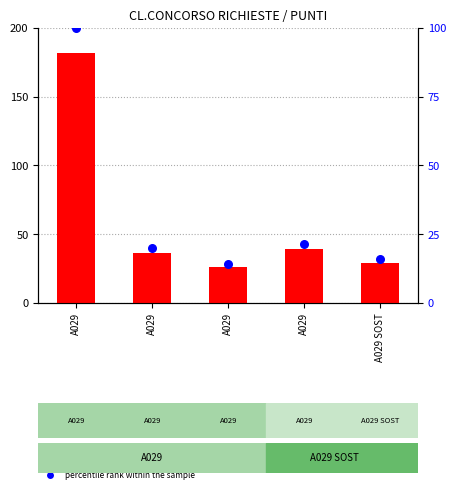

What are all the series names shown in the legend?

count, percentile rank within the sample